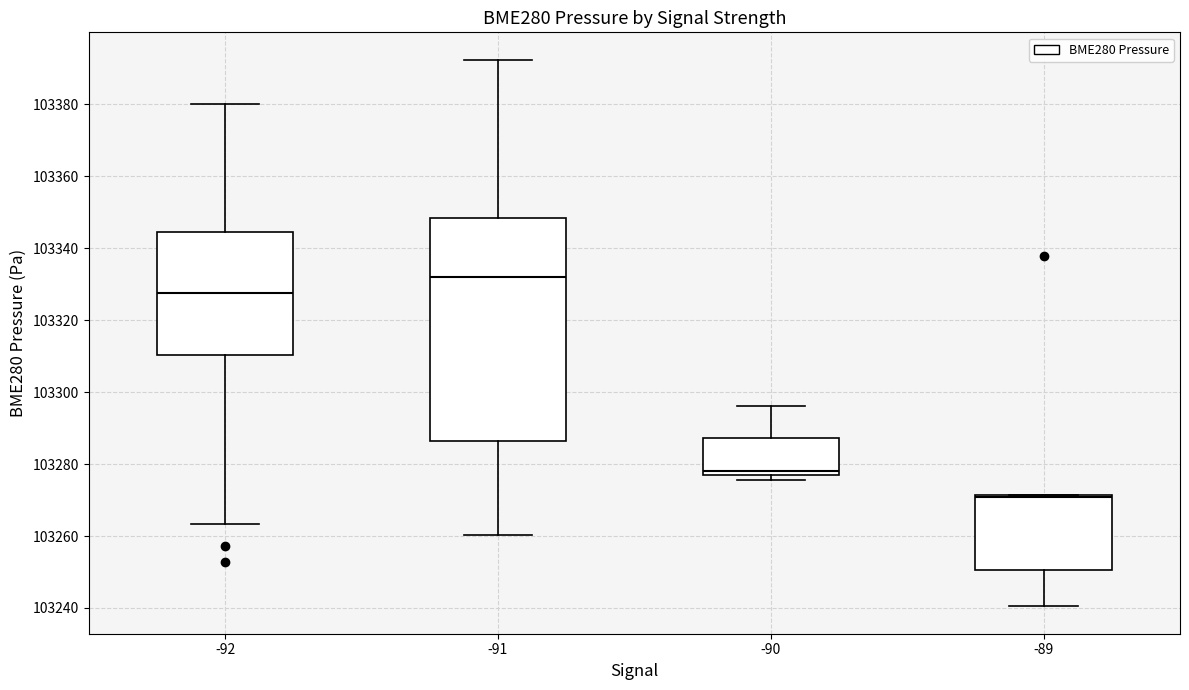

Which box is the tallest, from its lower edge to its upper edge?

-91